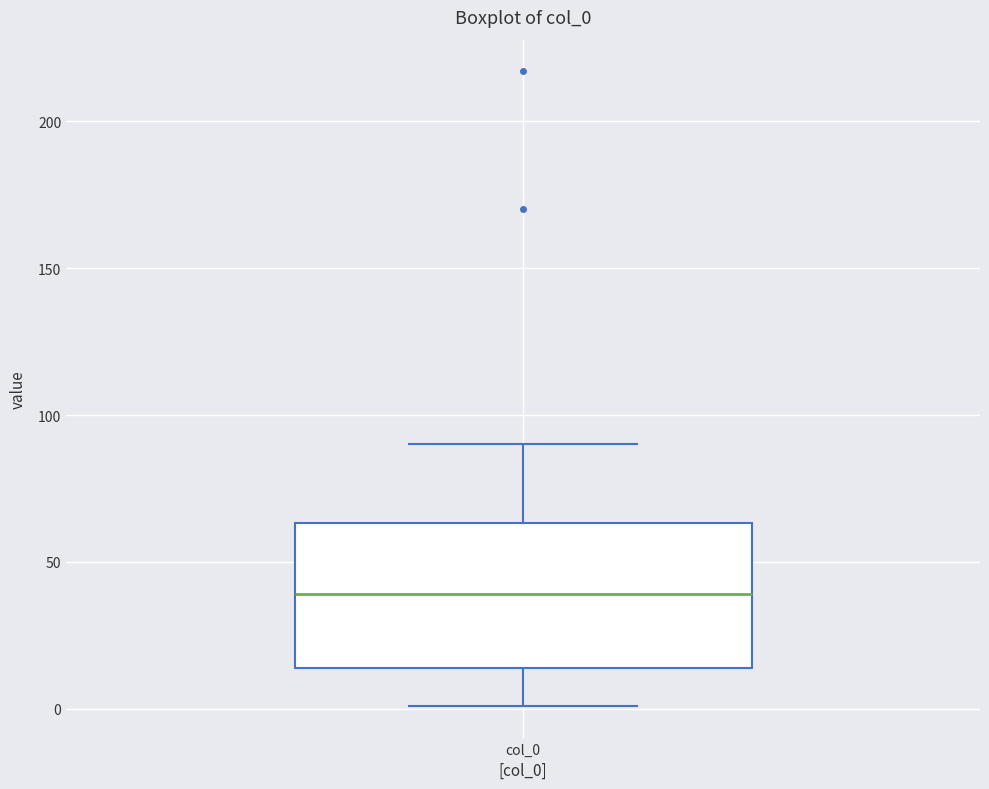

Where is the lower edge of the box for col_0 on the y-axis? The values are not printed on the chart, so give them approximately, as read against the axis.

15